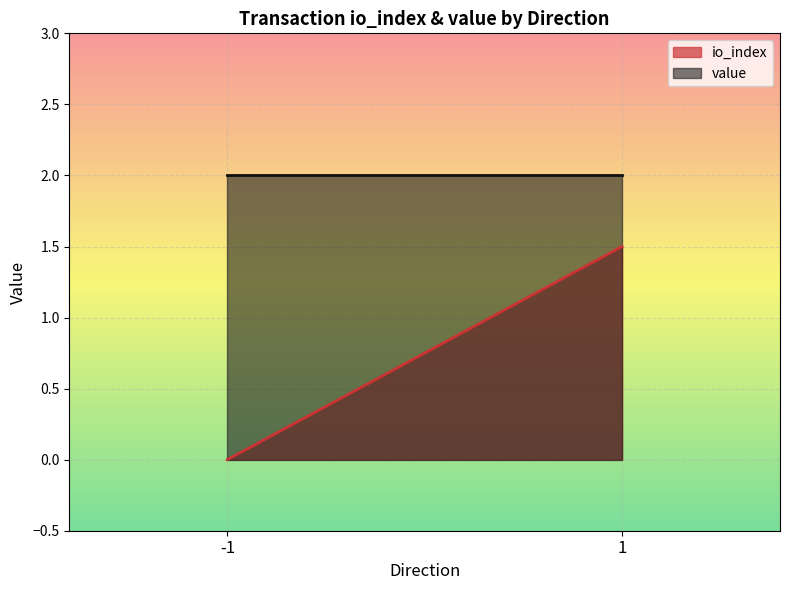

What is the difference between the highest and lowest values at 1?

0.5